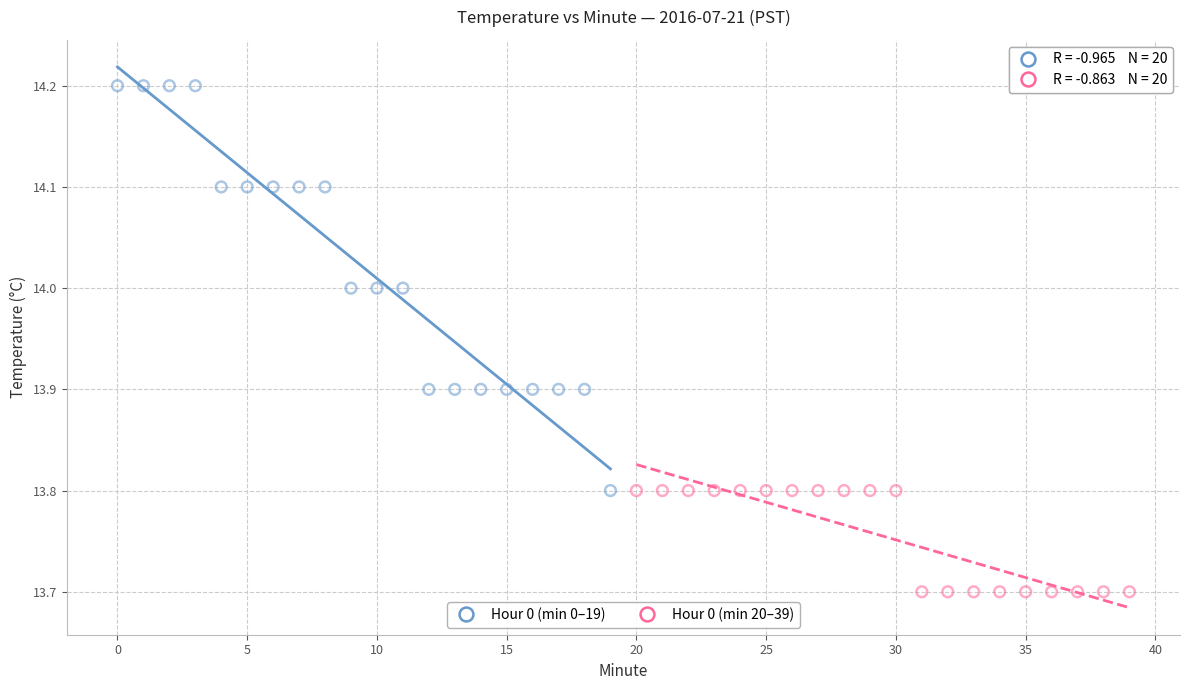

Which series reaches the minimum Y coordinate?

Hour 0 (min 20–39)